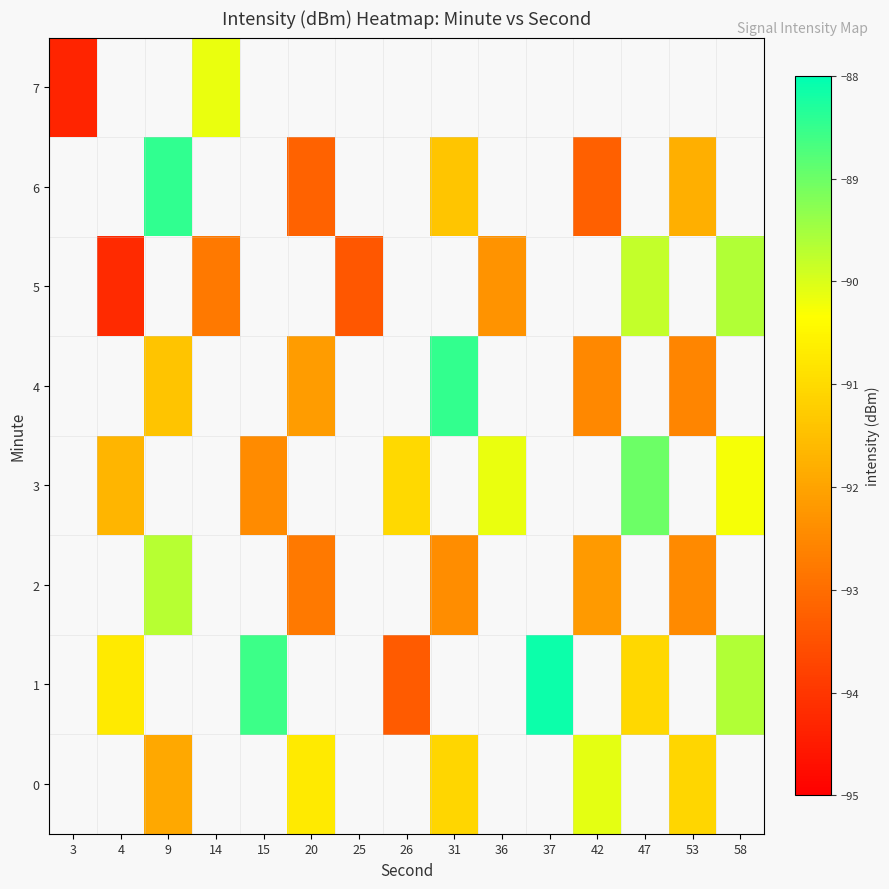

How many data points does each series have?

15